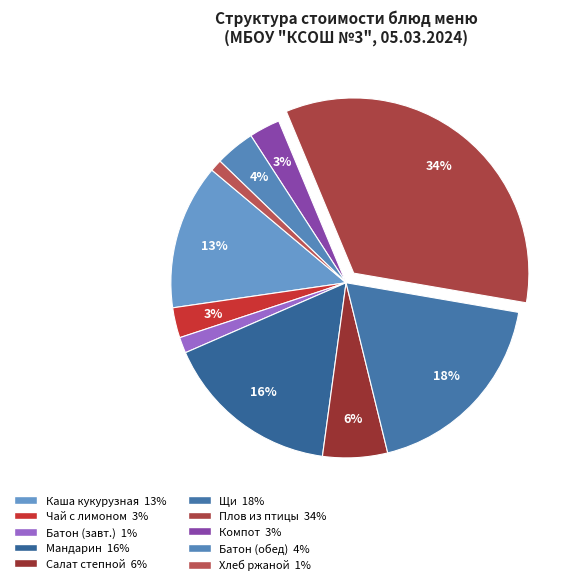

What is the largest slice in the pie chart?

плов из птицы